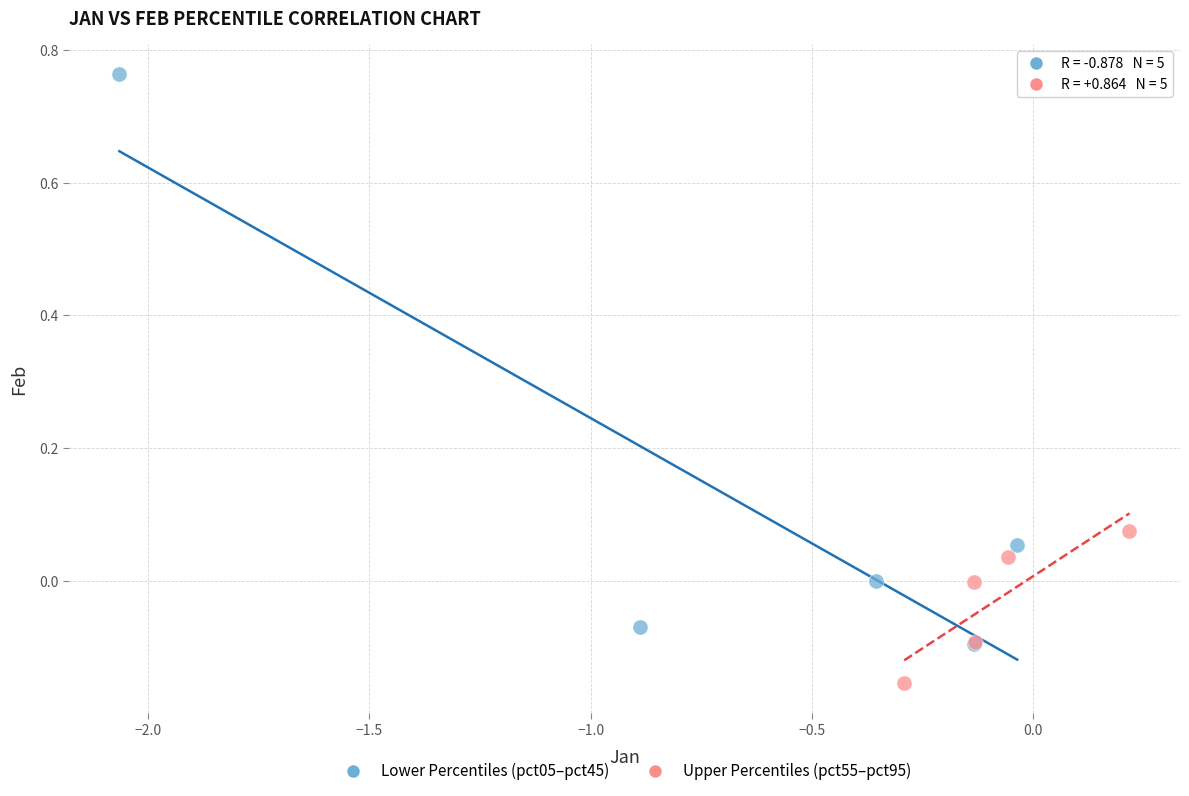

What are all the series names shown in the legend?

Lower Percentiles (pct05–pct45), Upper Percentiles (pct55–pct95)